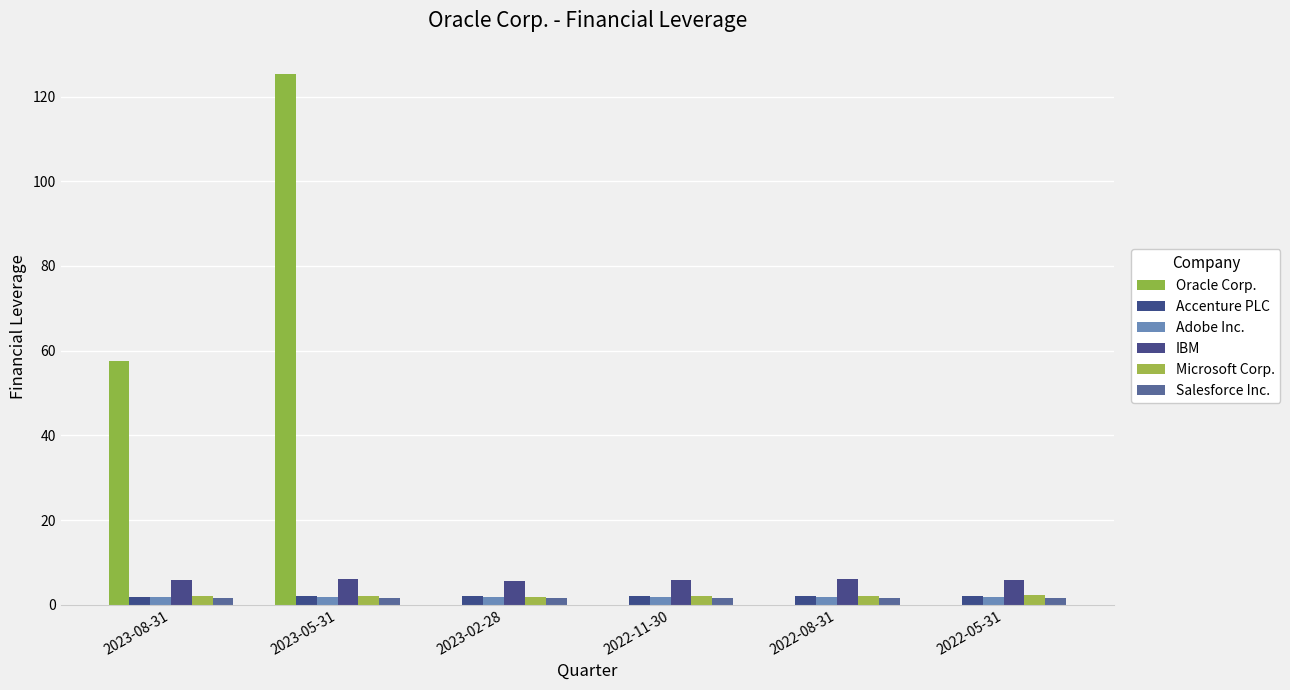

How many groups of bars are there?

6